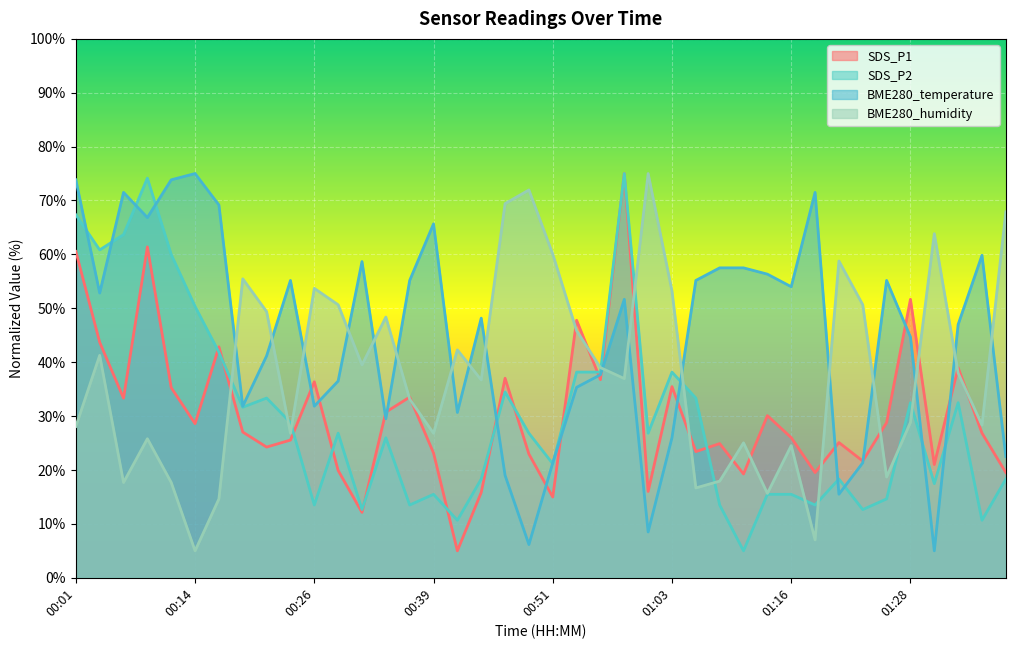

Is it true that BME280_humidity equals 17.0 at 00:34?

False